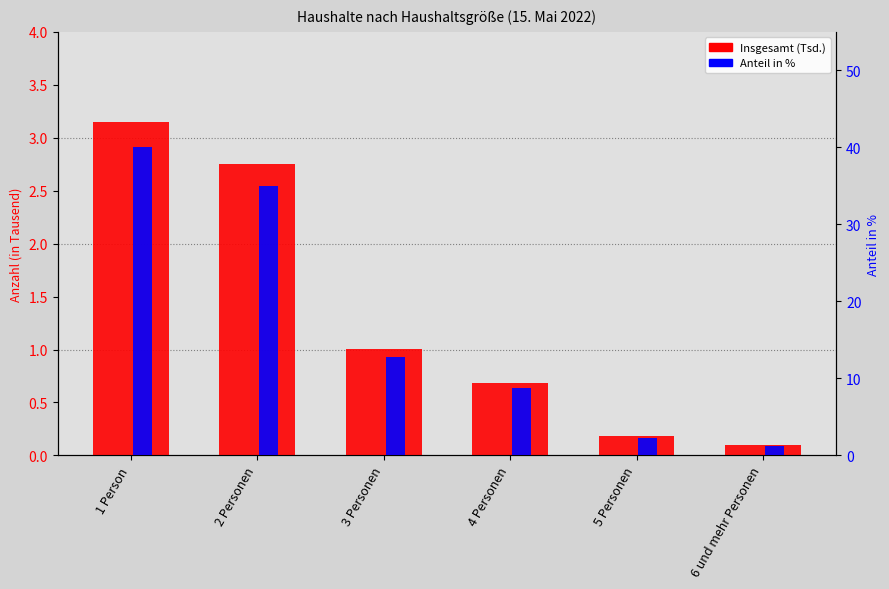

Reading left to right, what are all the values shown in this chart?

Insgesamt (Tsd.): 3.2	2.8	1.0	0.7	0.2	0.1
Anteil in %: 40.0	35.0	12.8	8.7	2.3	1.2